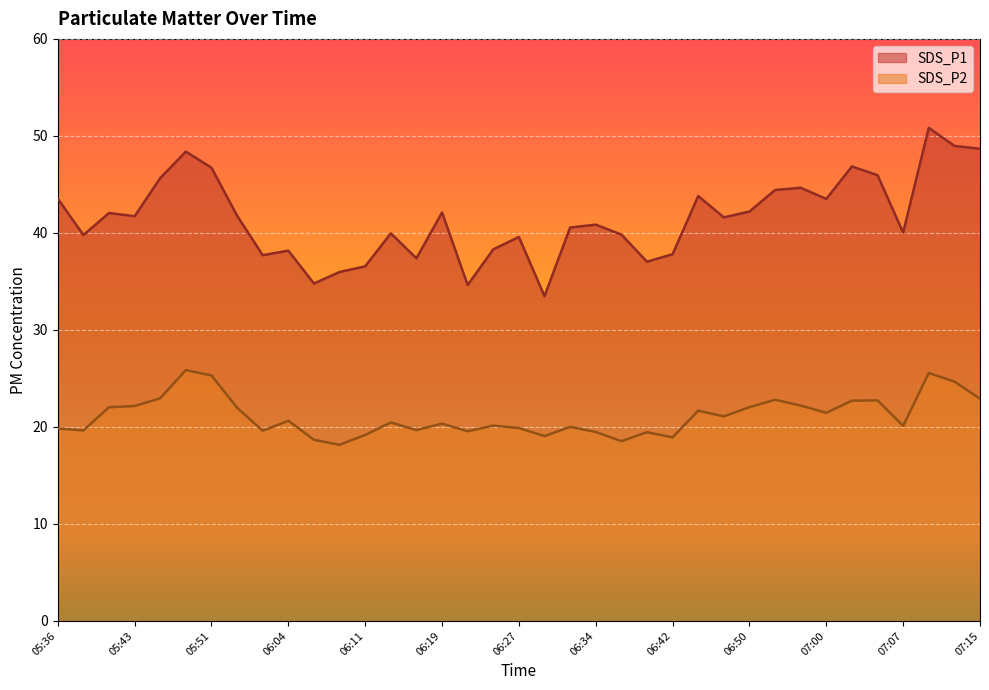

What is the lowest value of the SDS_P2 series?

18.1